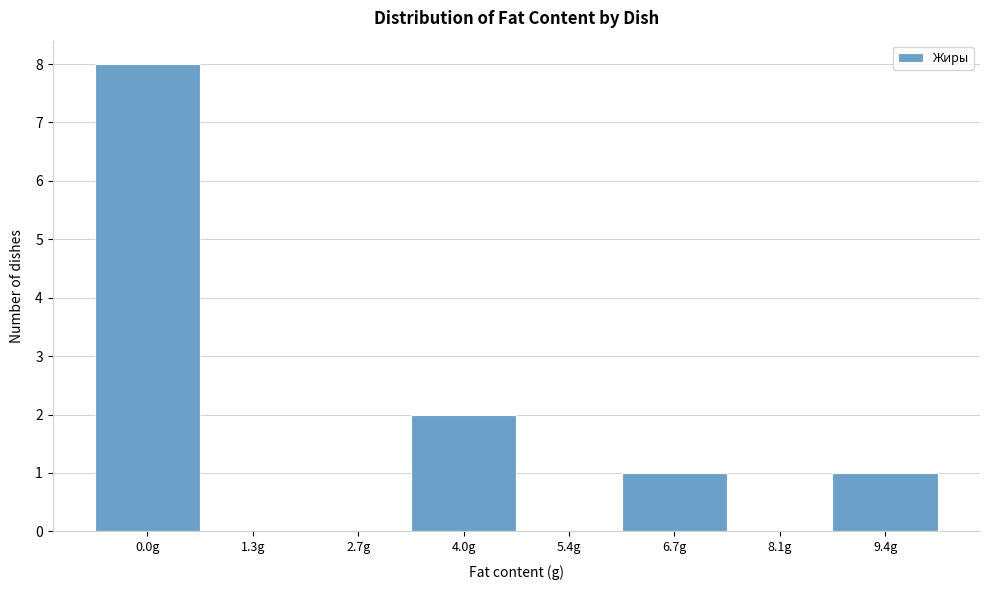

Reading left to right, transcribe all the data shown in this chart.

0.0g=8	1.3g=0	2.7g=0	4.0g=2	5.4g=0	6.7g=1	8.1g=0	9.4g=1